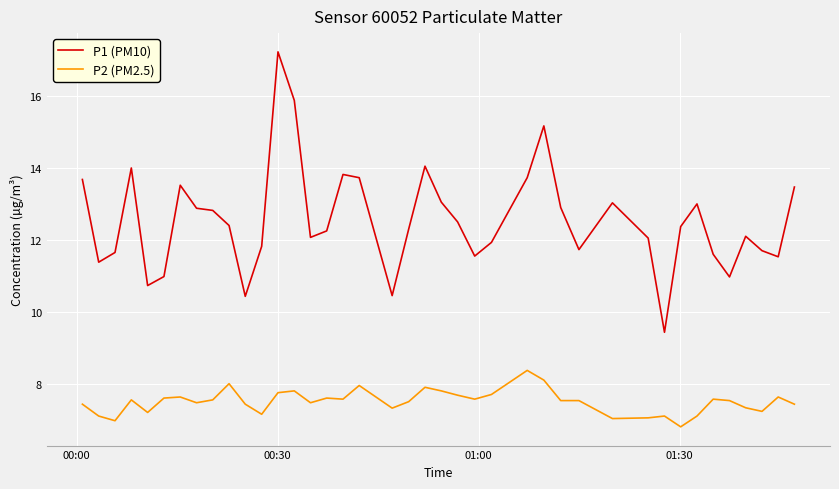

What is the difference between the maximum and second lowest values in the P2 (PM2.5) series?

1.4